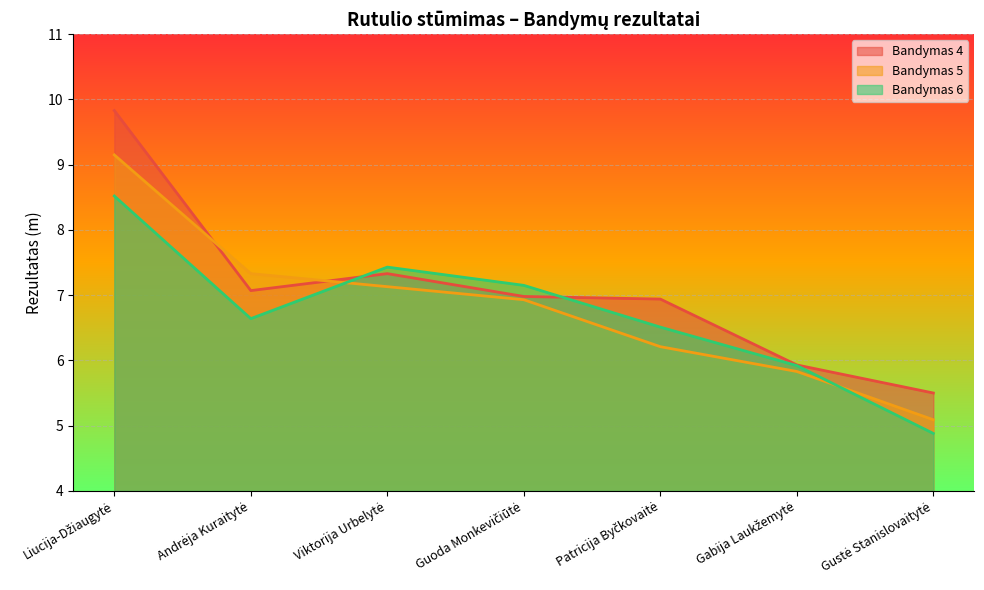

Is it true that Bandymas 5 equals 5.8 at Gabija Laukžemytė?

True